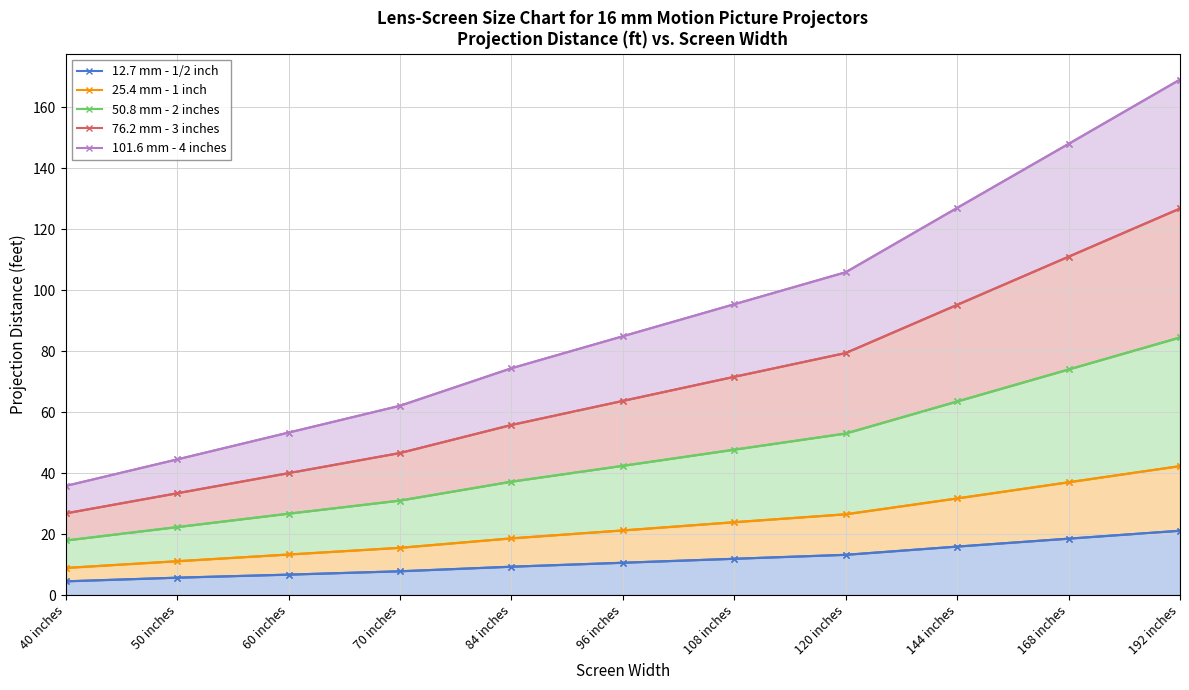

Reading left to right, list all the values displayed in this chart.

12.7 mm - 1/2 inch: 4.5	5.7	6.7	7.8	9.3	10.6	11.9	13.2	15.9	18.5	21.1
25.4 mm - 1 inch: 8.9	11.1	13.3	15.5	18.6	21.2	23.9	26.5	31.7	37.0	42.3
50.8 mm - 2 inches: 17.9	22.3	26.7	31.0	37.2	42.4	47.7	53.0	63.5	74.0	84.5
76.2 mm - 3 inches: 26.8	33.4	40.0	46.6	55.8	63.7	71.6	79.4	95.2	111.0	126.8
101.6 mm - 4 inches: 35.8	44.5	53.3	62.1	74.4	84.9	95.4	105.9	127.0	148.0	169.1